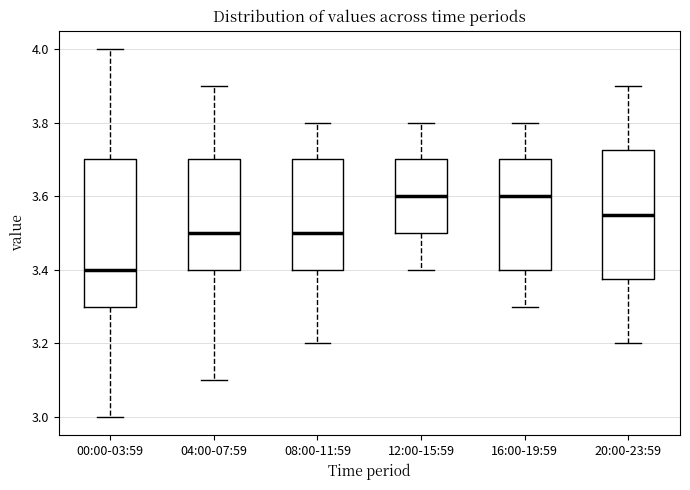

Reading left to right, read every box against the y-axis: the position of its median line, the range the box covers, and the ends of its whiskers. The values are not printed on the chart, so give them approximately, as read against the axis.

00:00-03:59: median 3.40, box 3.30 to 3.70, whiskers 3.00 to 4.00
04:00-07:59: median 3.50, box 3.40 to 3.70, whiskers 3.10 to 3.90
08:00-11:59: median 3.50, box 3.40 to 3.70, whiskers 3.20 to 3.80
12:00-15:59: median 3.60, box 3.50 to 3.70, whiskers 3.40 to 3.80
16:00-19:59: median 3.60, box 3.40 to 3.70, whiskers 3.30 to 3.80
20:00-23:59: median 3.56, box 3.38 to 3.72, whiskers 3.20 to 3.90